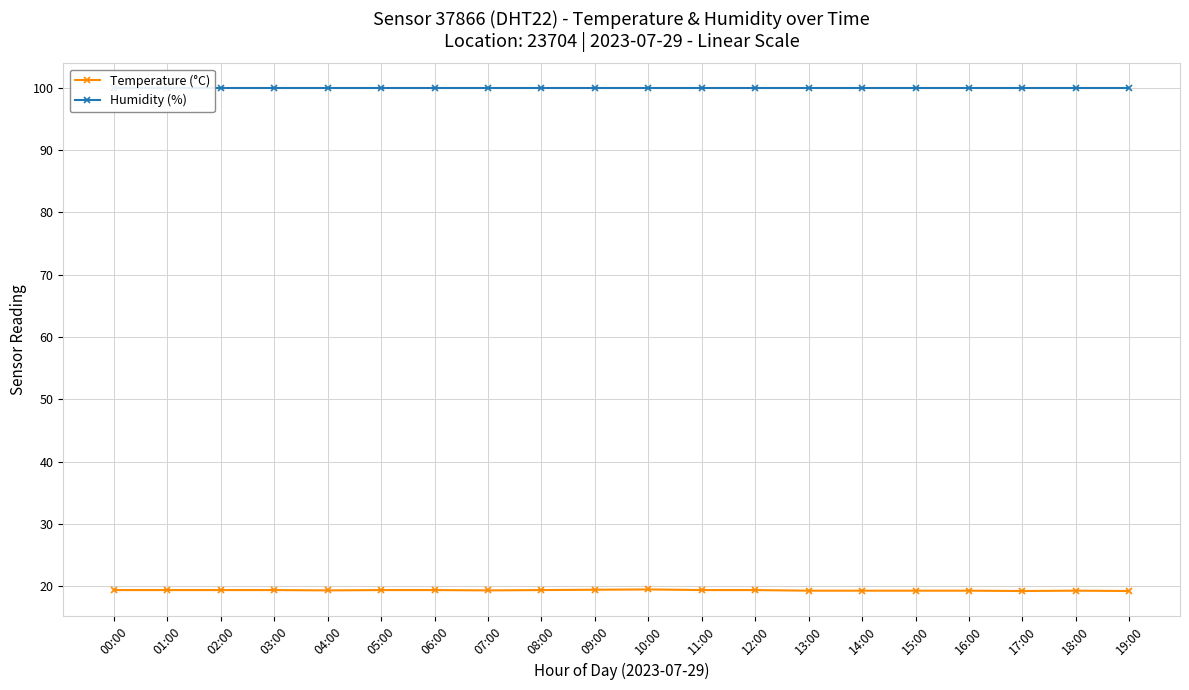

Between 17:00 and 08:00, which is larger?

08:00